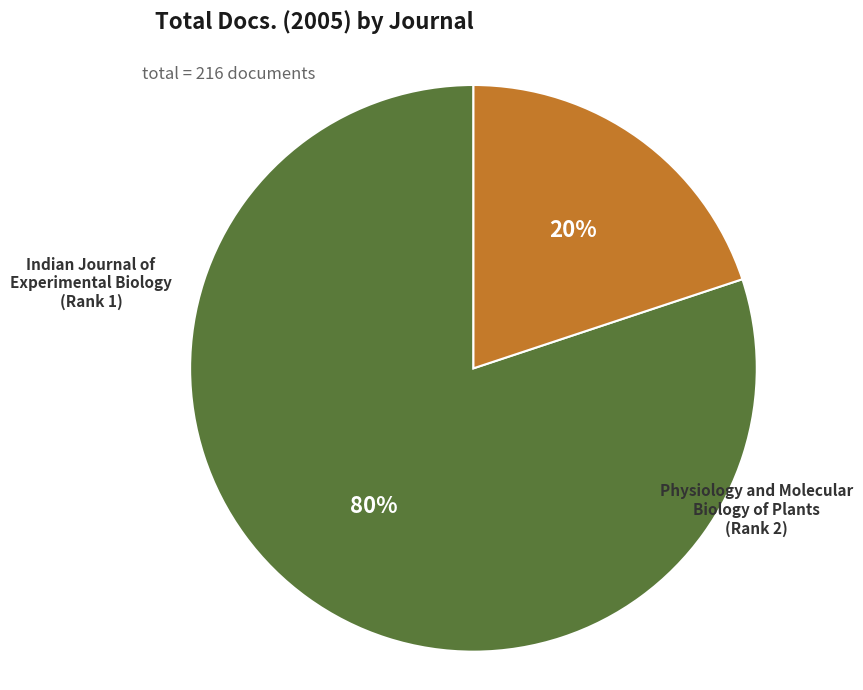

Count the number of slices in the pie.

2